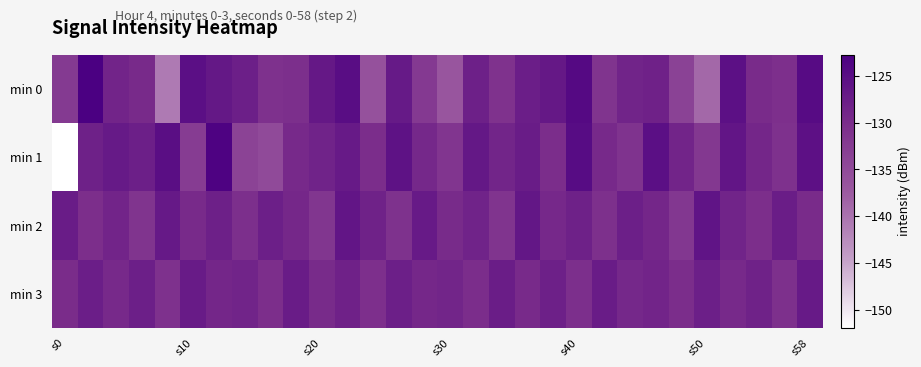

Which series has the largest total across all categories?

min 3